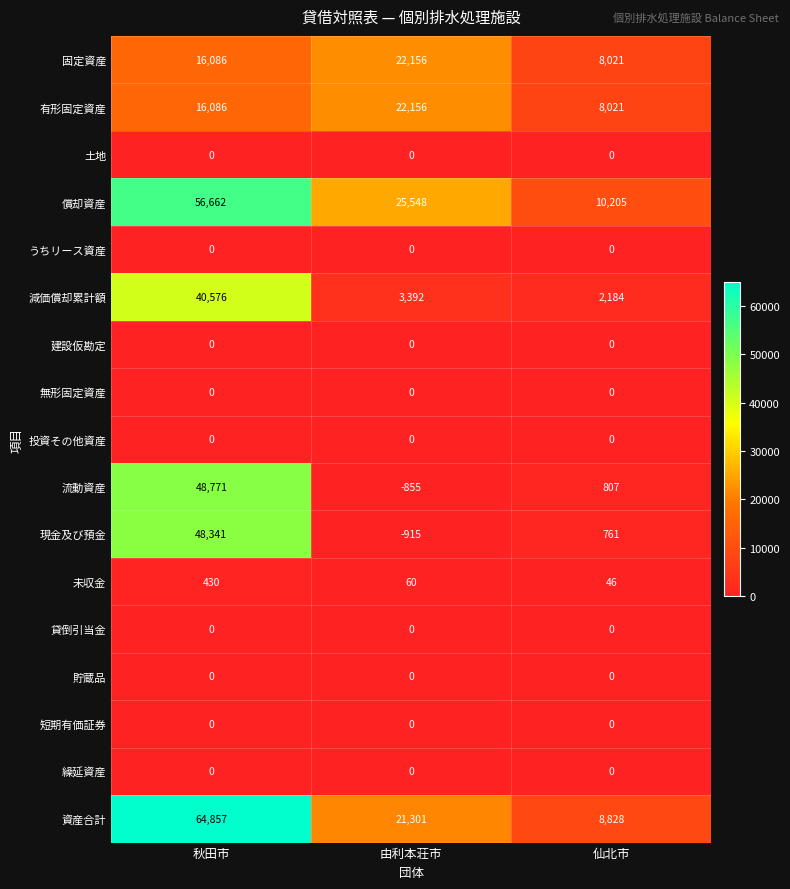

List the labels in order of 現金及び預金 value, largest first.

秋田市, 仙北市, 由利本荘市